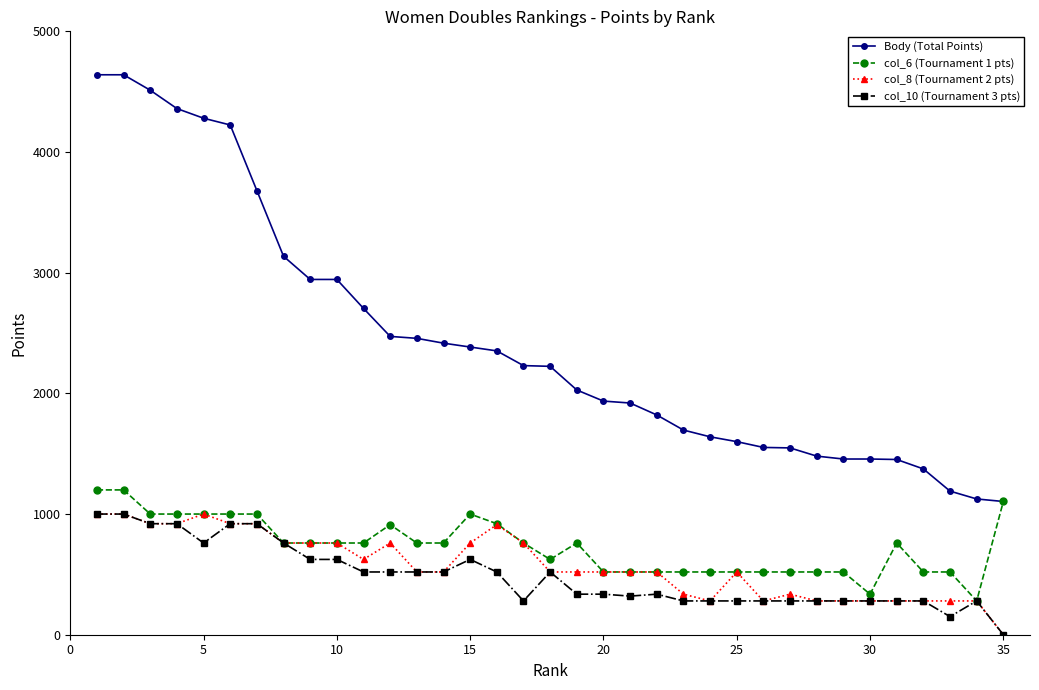

True or false: col_10 (Tournament 3 pts) and Body (Total Points) intersect in this chart.

False